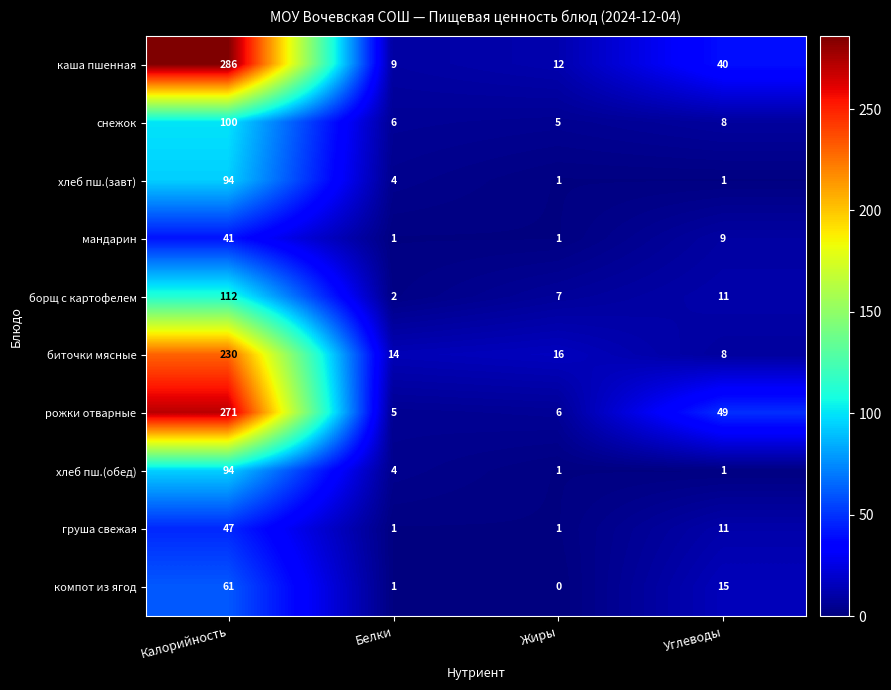

Which series has the widest spread of values?

каша пшенная